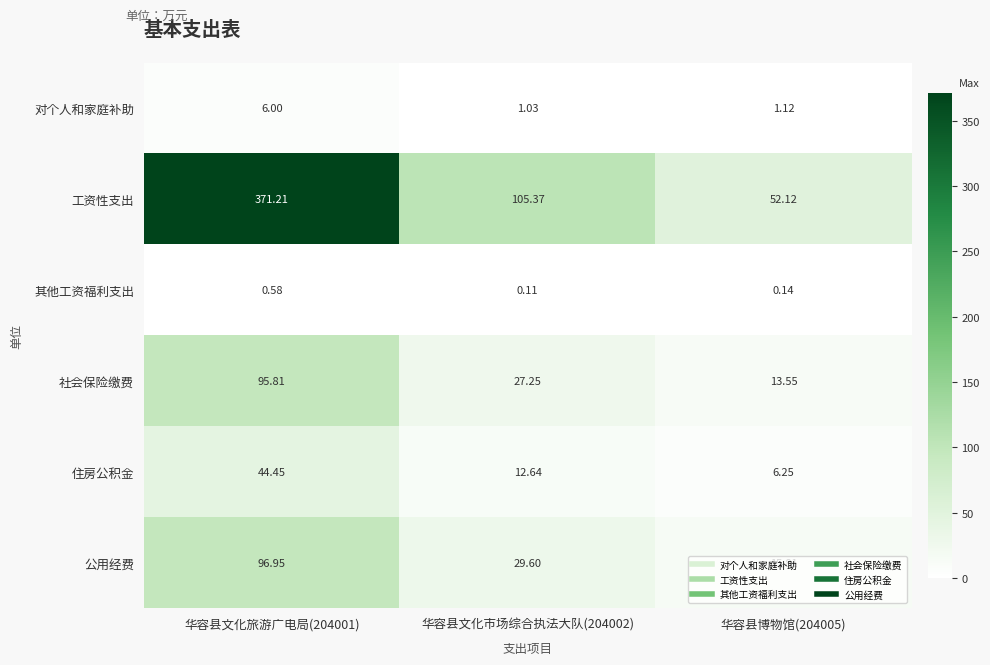

How many values in the 社会保险缴费 series exceed 27?

2